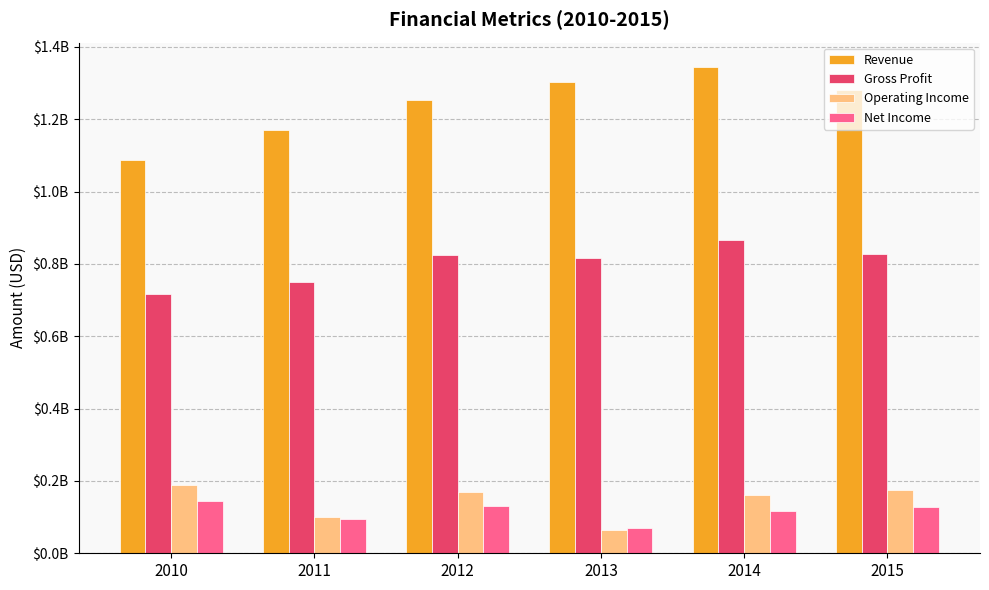

What is the smallest value displayed?

63330000